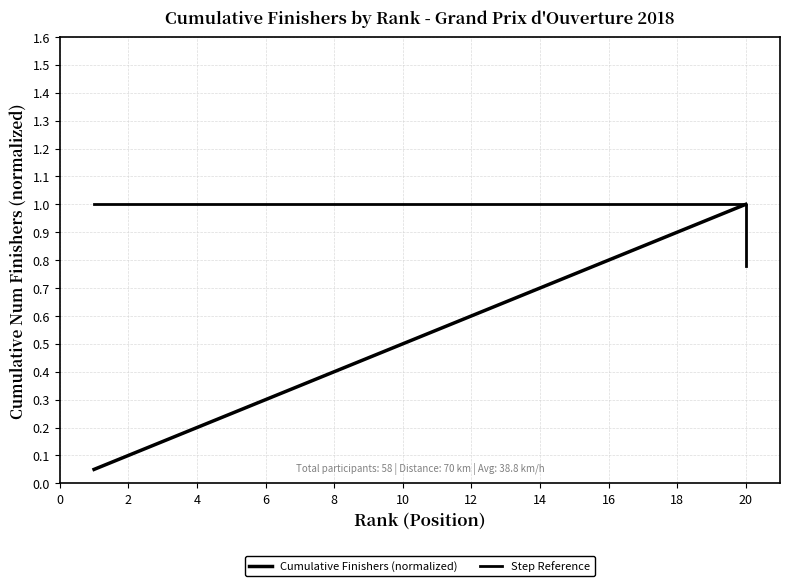

What is the value of the 16th point from the left?

0.8